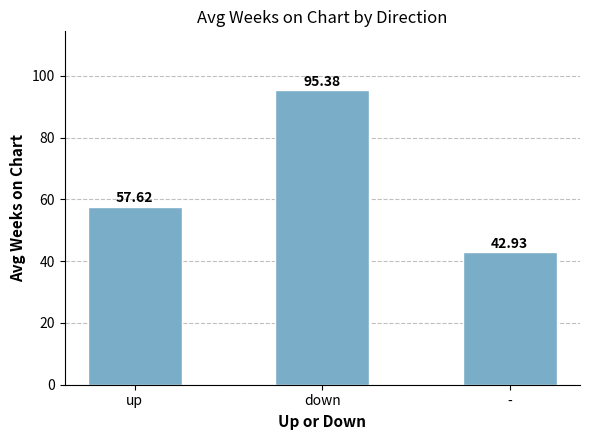

Between down and up, which is larger?

down